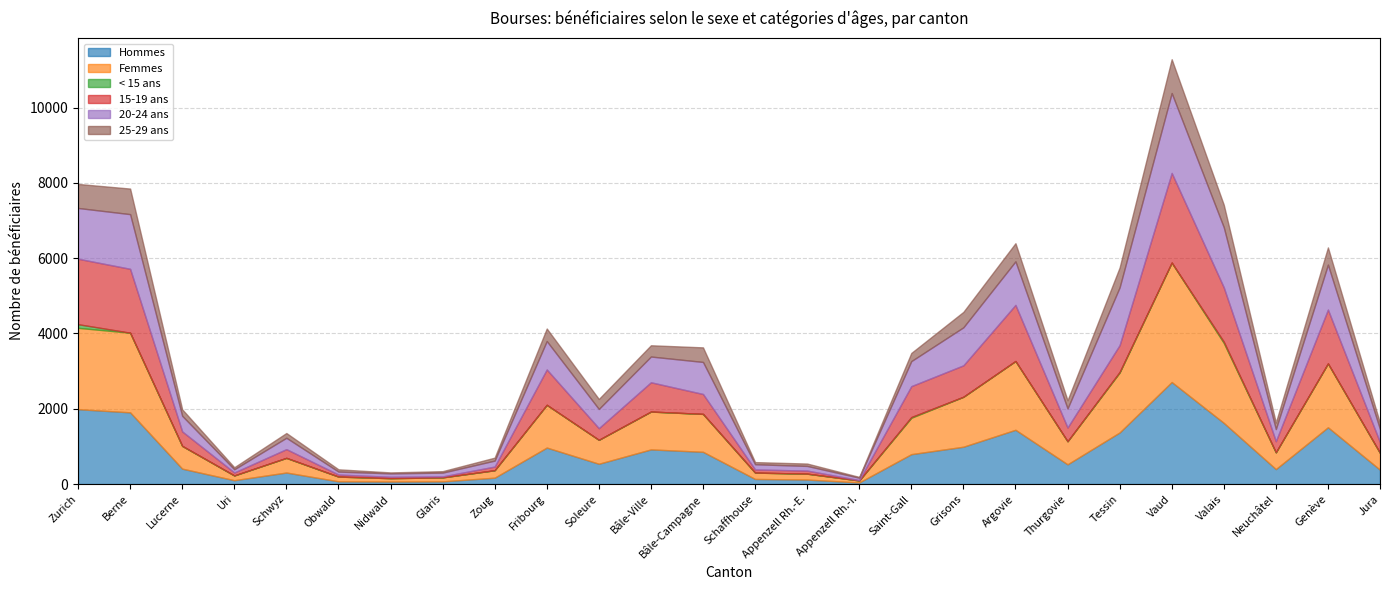

What value does the 20-24 ans series have at Thurgovie?

507